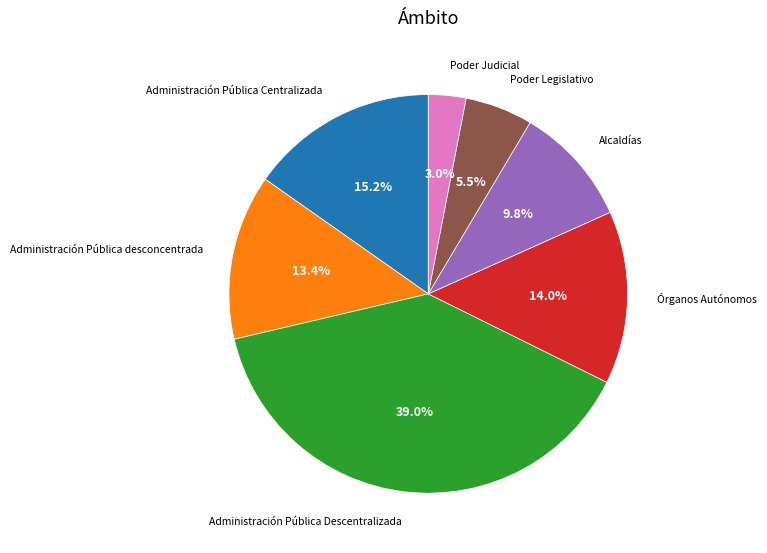

Between Órganos Autónomos and Administración Pública desconcentrada, which is larger?

Órganos Autónomos